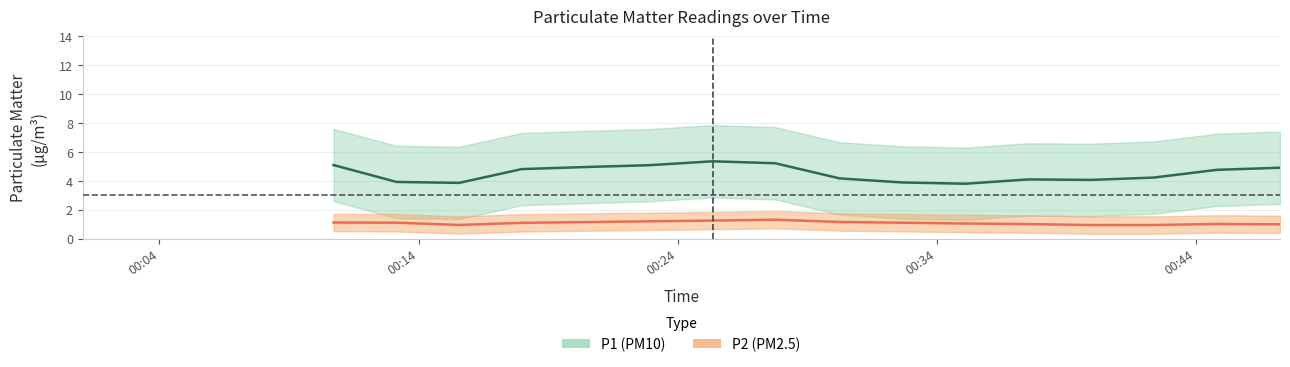

Reading right to left, what are all the values shown in this chart?

P1 center: 4.9	4.8	4.2	4.1	4.1	3.8	3.9	4.2	5.2	5.3	5.1	5.0	4.8	3.9	3.9	5.1
P2 center: 1.0	1.0	0.9	0.9	1.0	1.0	1.1	1.1	1.3	1.2	1.2	1.1	1.1	0.9	1.1	1.1